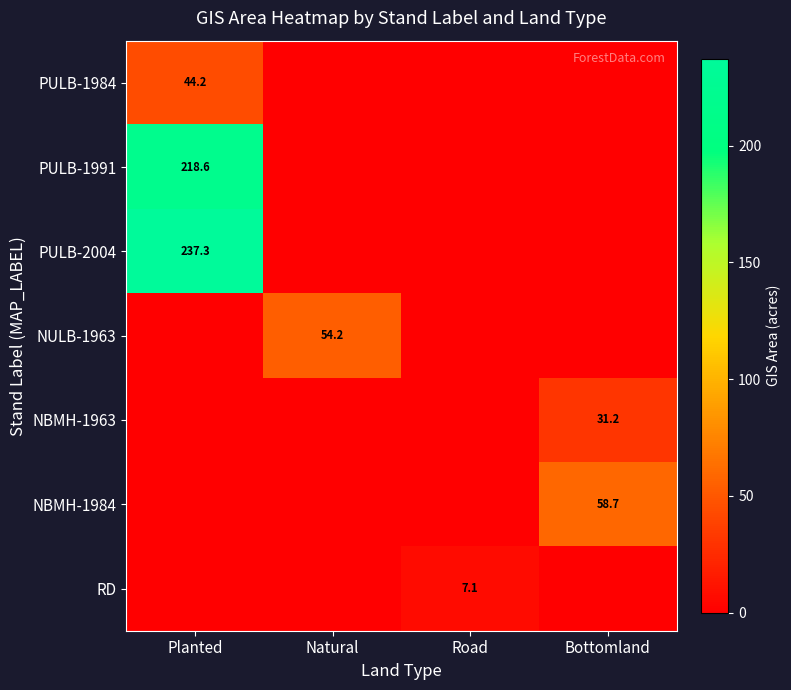

At how many categories does at least one series exceed 75?

1